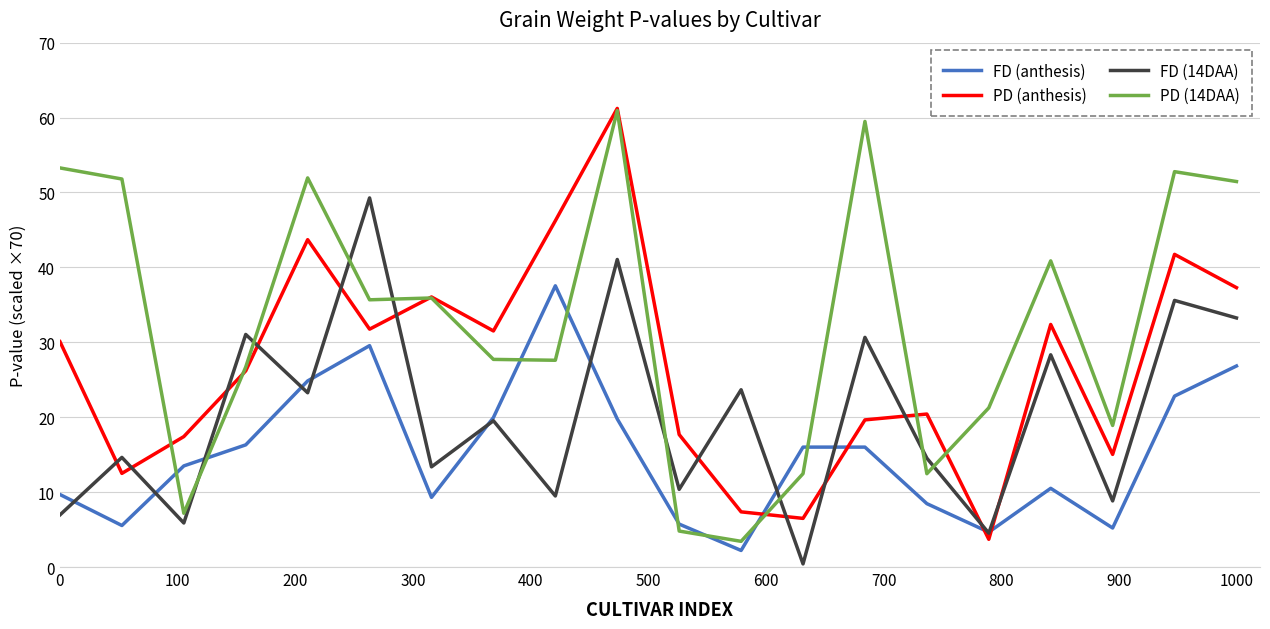

Does the chart display data point markers on the line(s)?

No